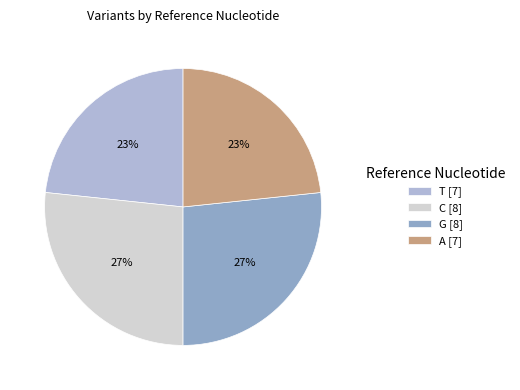

Between A [7] and G [8], which is larger?

G [8]